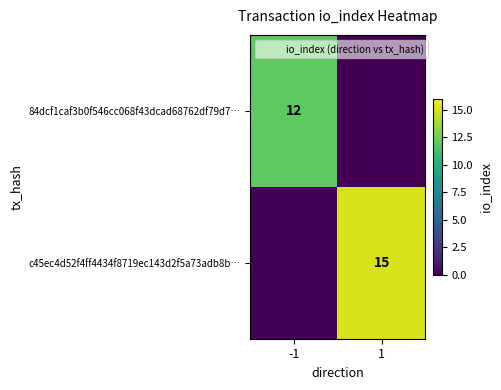

Which label corresponds to the largest value in the chart?

1